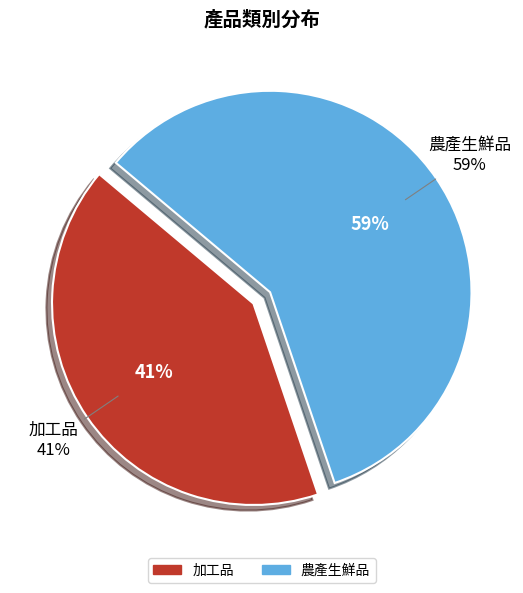

To the nearest percent, what percentage of the pie is 農產生鮮品?

59%